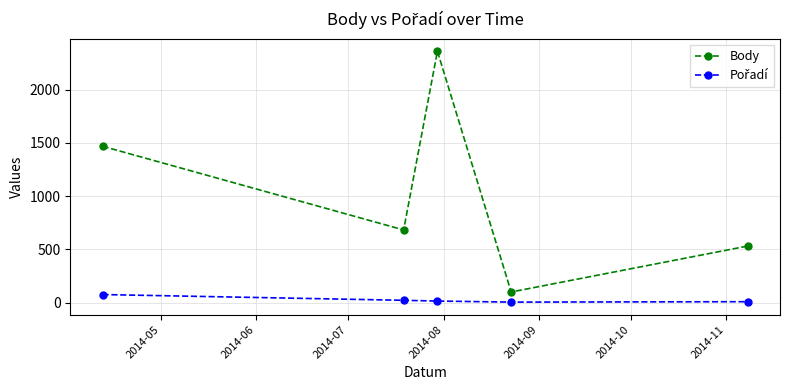

How many data points in Body are less than 683?

2